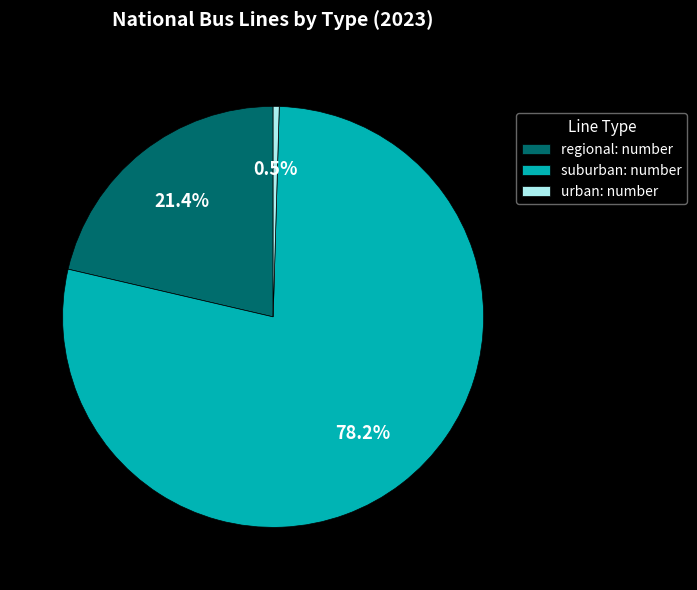

Do regional: number and urban: number together represent more than half of the pie?

No